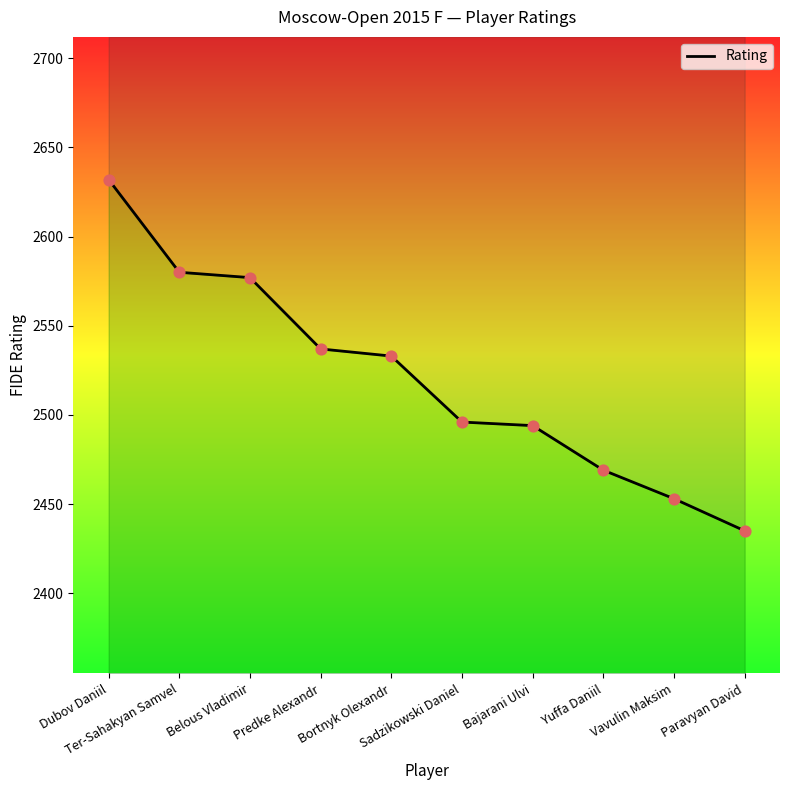

Which has a higher value, Predke Alexandr or Yuffa Daniil?

Predke Alexandr